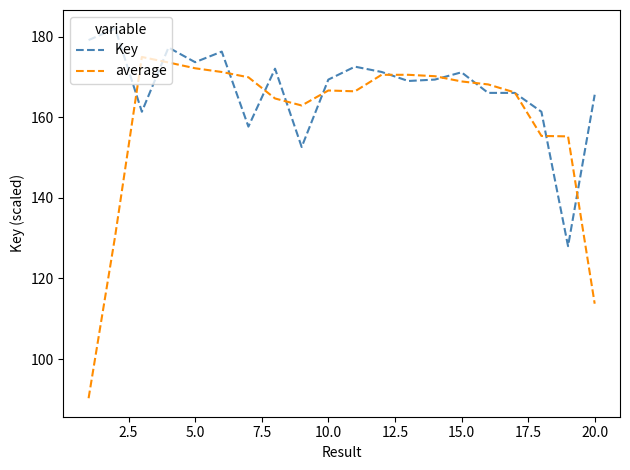

What is the maximum value for Key?

182.0